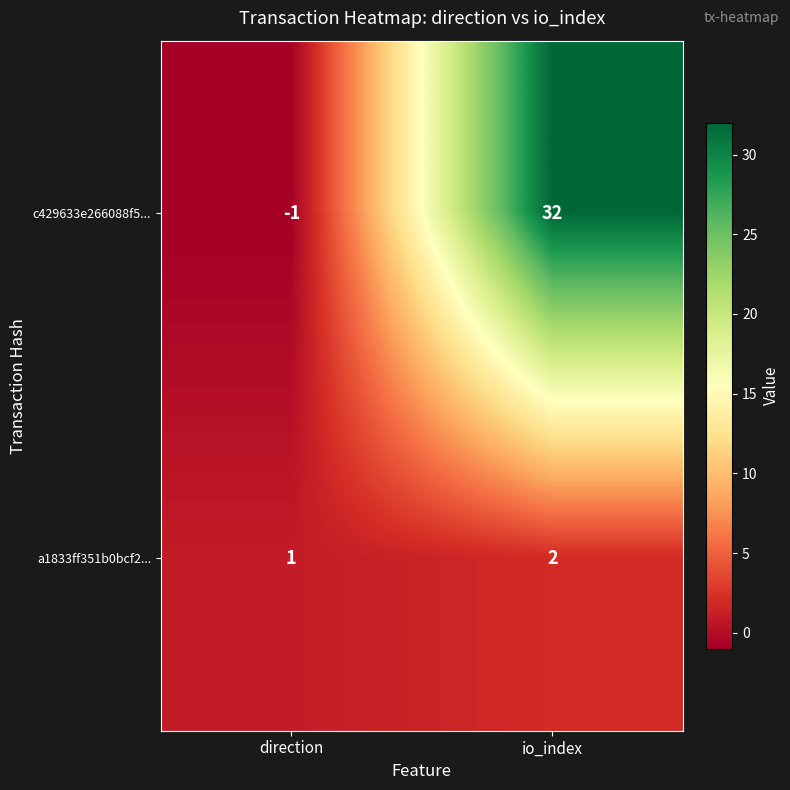

Reading left to right, extract all data points from this chart.

c429633e266088f5...: direction=-1	io_index=32
a1833ff351b0bcf2...: direction=1	io_index=2